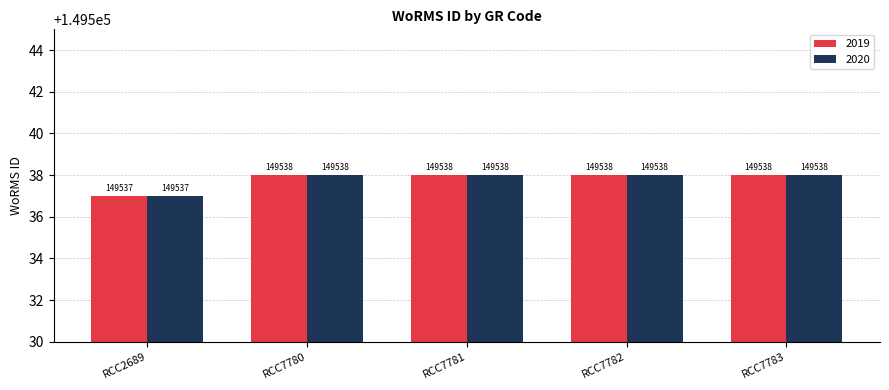

What is the minimum value shown in the chart?

149537